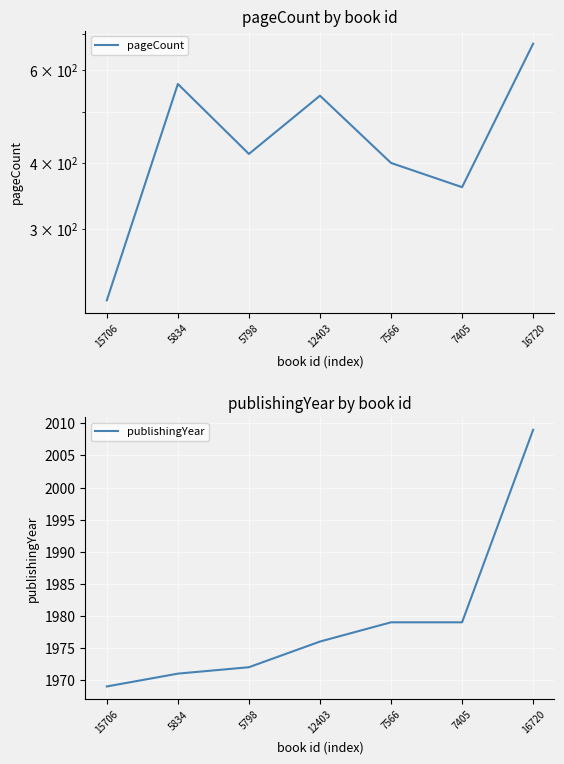

What is the difference between the pageCount values at 12403 and 7566?

136